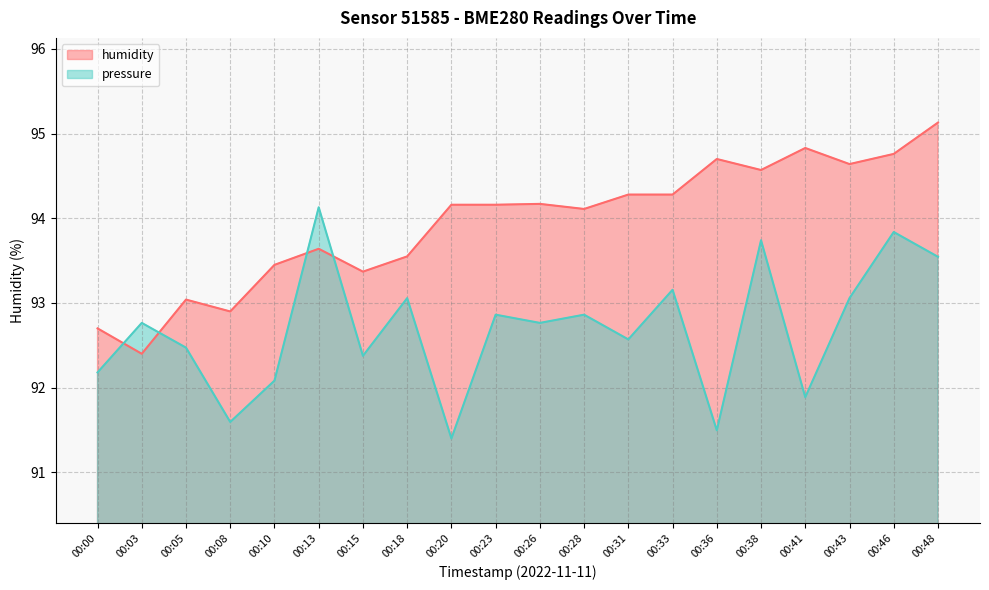

What is the greatest value displayed?

95.1